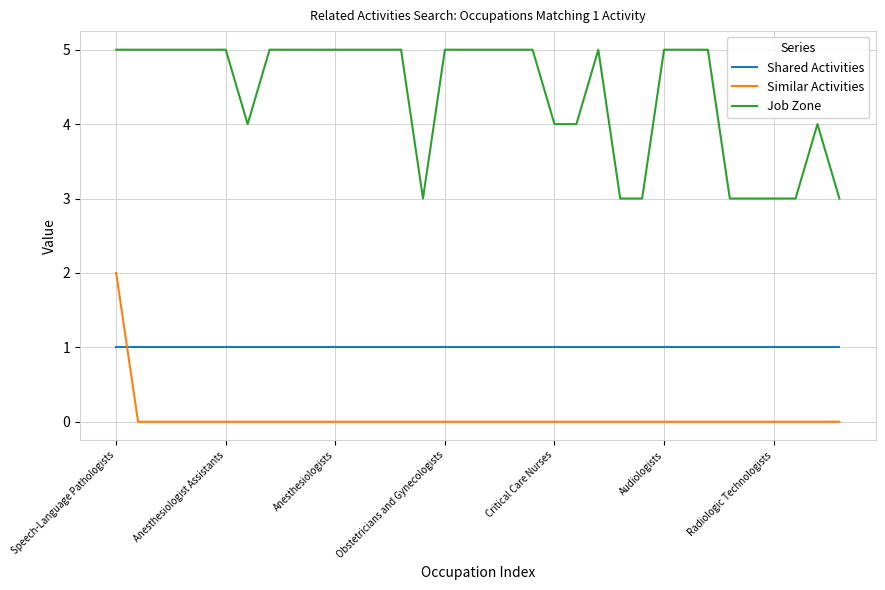

True or false: Job Zone and Shared Activities intersect in this chart.

False